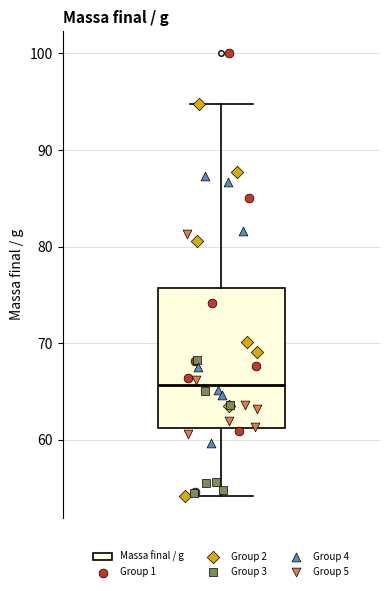

Transcribe this box plot: give where the median line is, the range the box spans, and where the two whiskers end, as read against the y-axis. The values are not printed on the chart, so give them approximately, as read against the axis.

median 66, box 61 to 76, whiskers 54 to 95